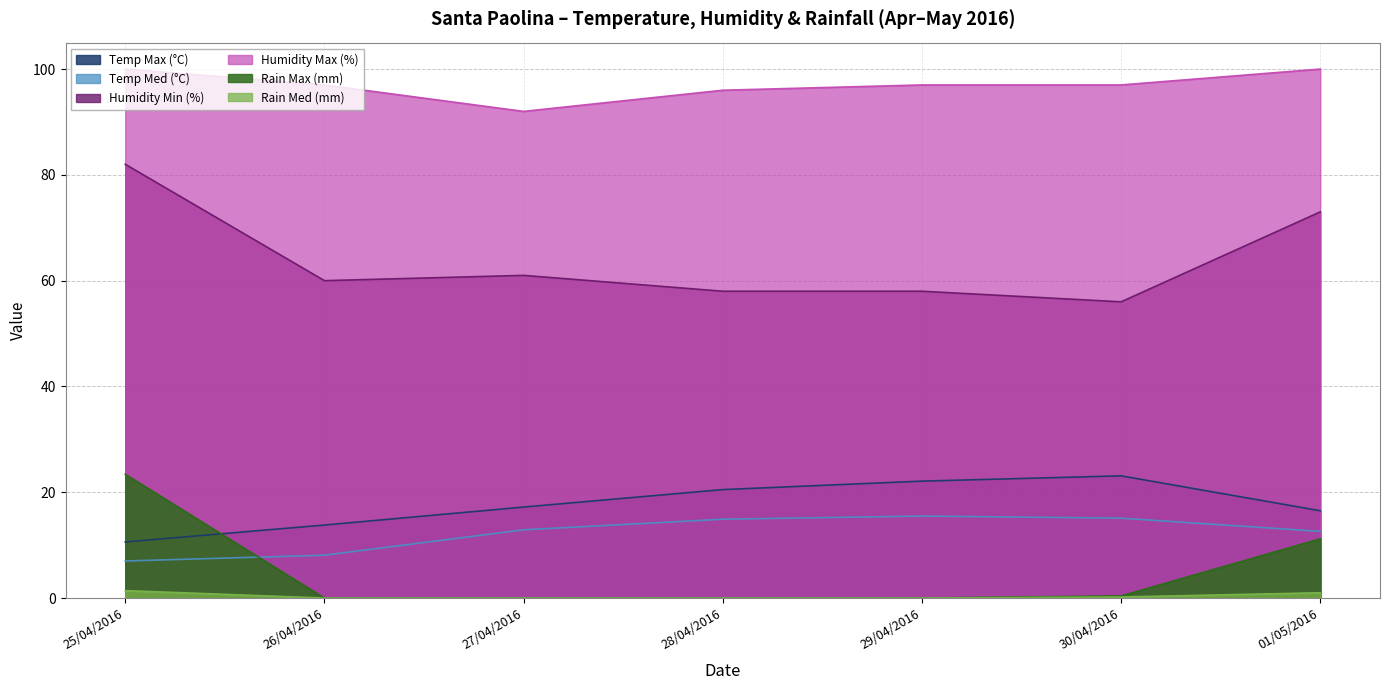

How many positive values does the Rain Med (mm) series have?

3